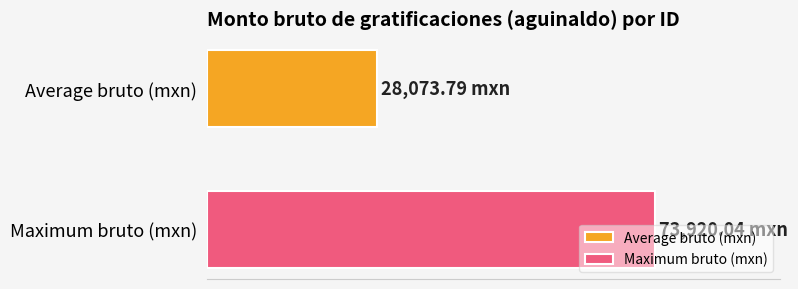

What are all the series names shown in the legend?

Average bruto (mxn), Maximum bruto (mxn)